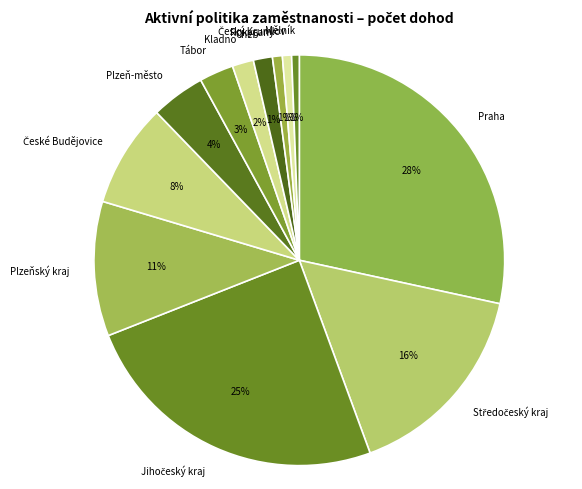

What is the largest slice in the pie chart?

Praha